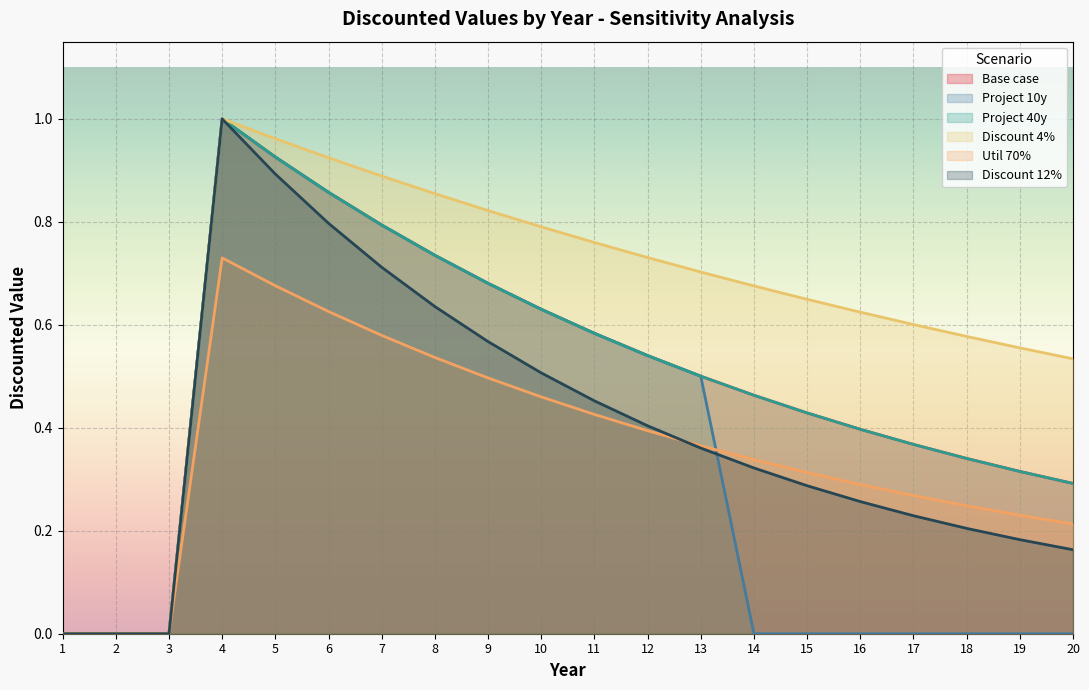

True or false: Project 40y and Base case intersect in this chart.

False